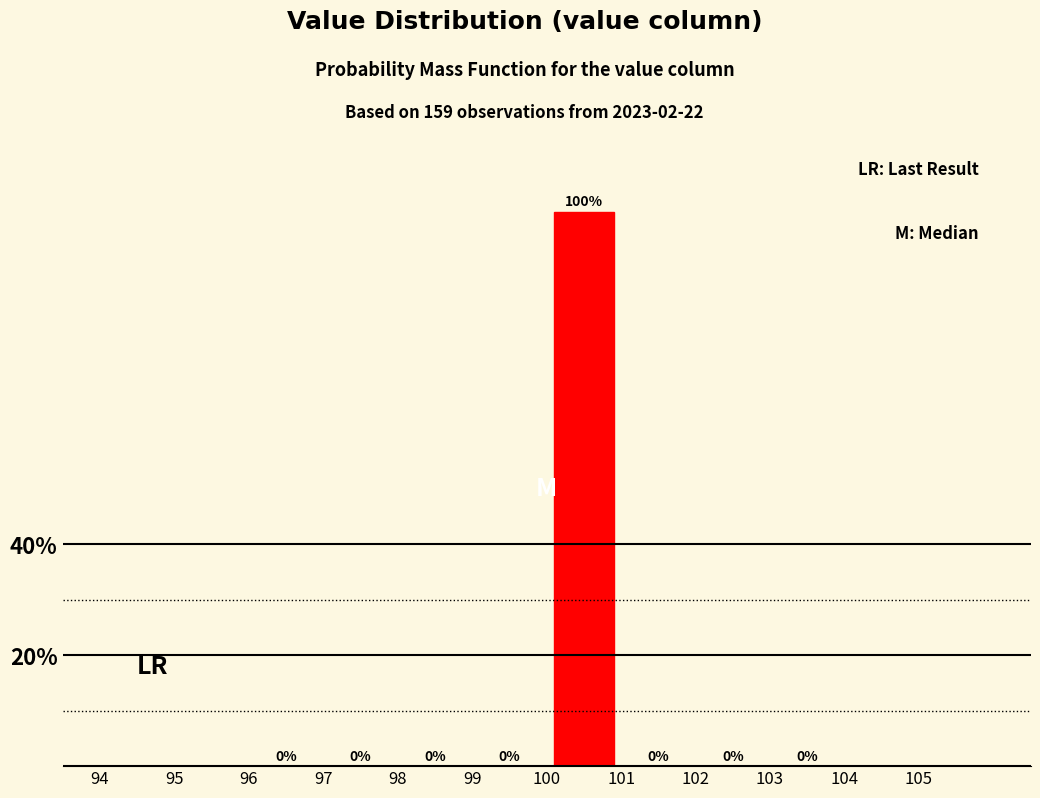

Which range on the x-axis has the tallest bar?

100 to 101